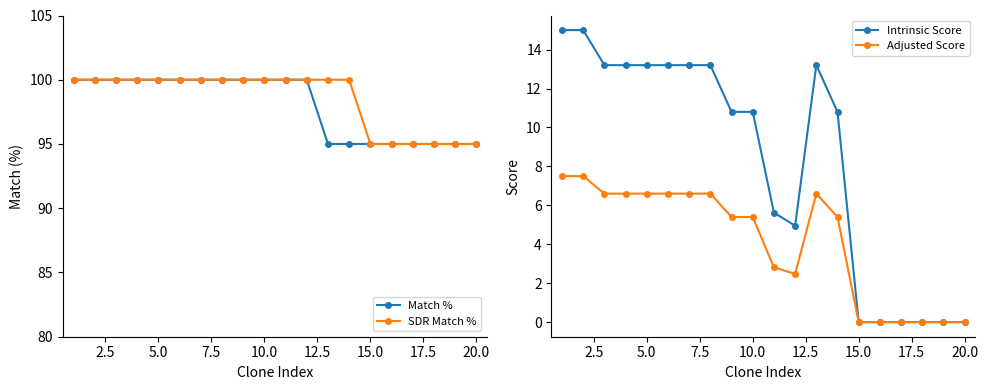

Does the chart have visible grid lines?

No